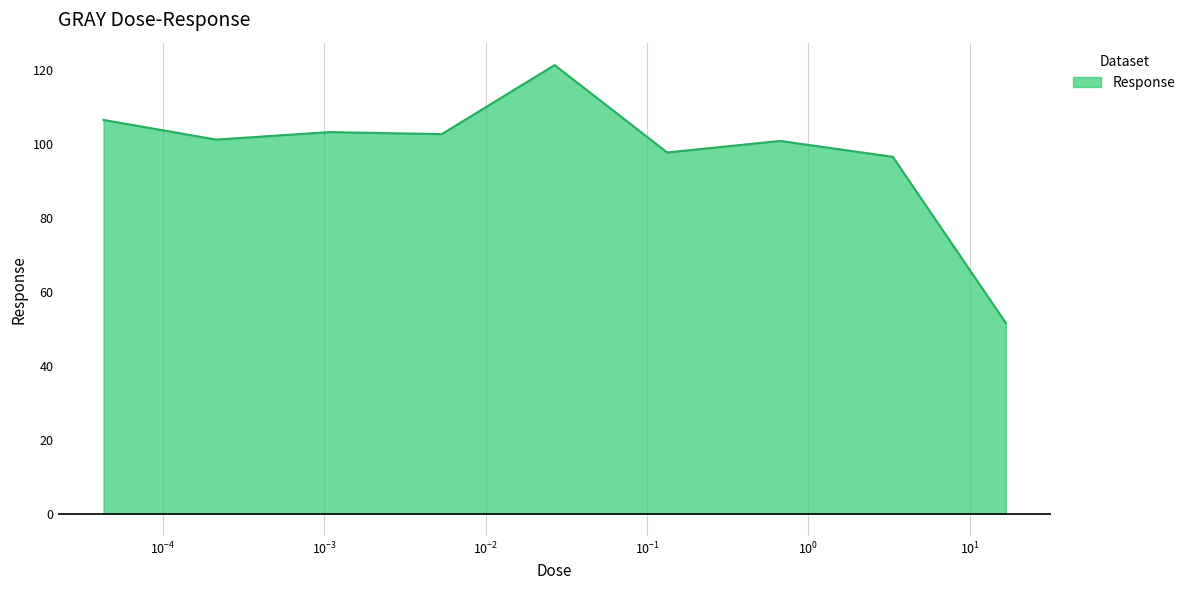

What is the difference between the maximum and minimum values?

69.7